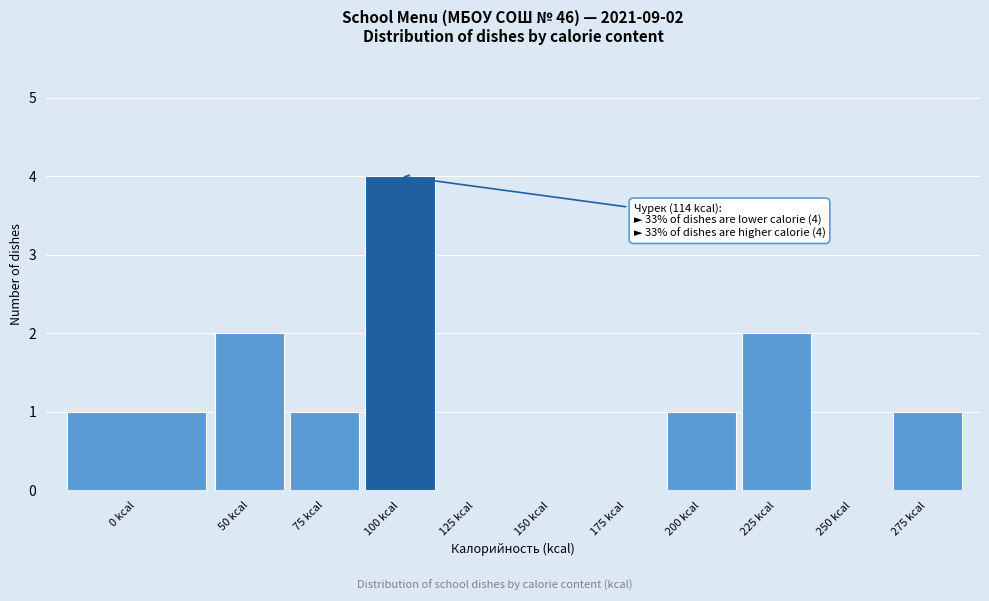

Reading right to left, extract all data points from this chart.

275 kcal=1	250 kcal=0	225 kcal=2	200 kcal=1	175 kcal=0	150 kcal=0	125 kcal=0	100 kcal=4	75 kcal=1	50 kcal=2	0 kcal=1